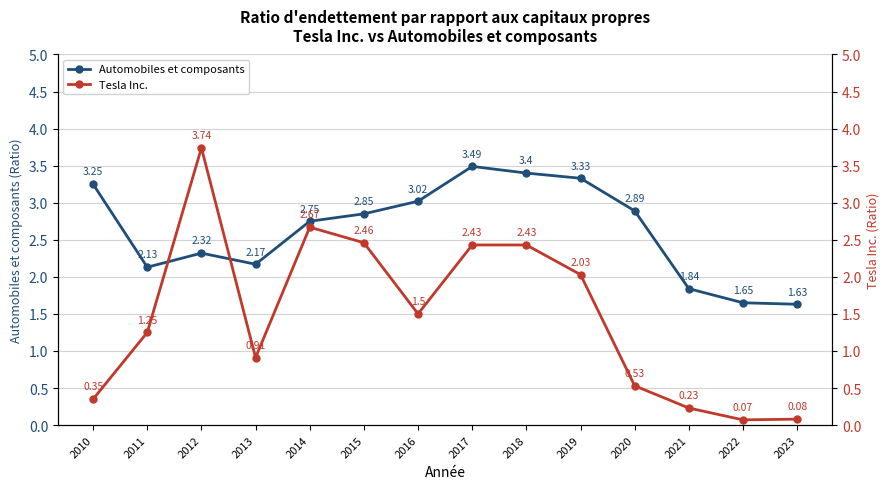

How many interior local peaks does the Tesla Inc. series have?

2